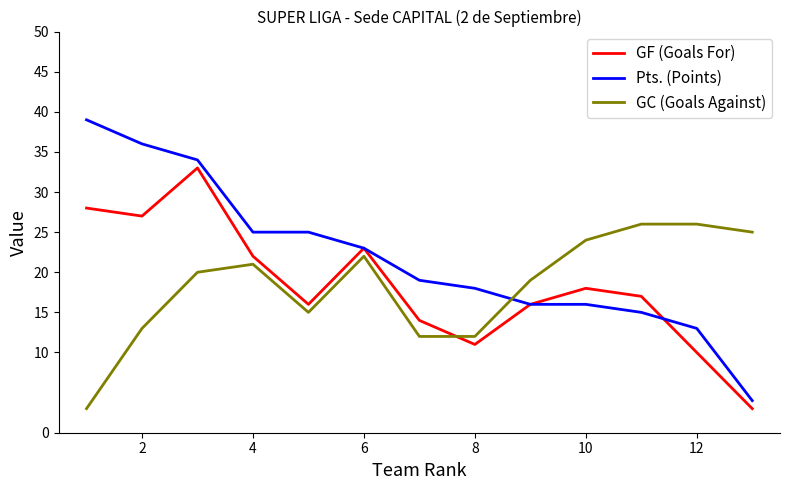

What is the greatest value displayed?

39